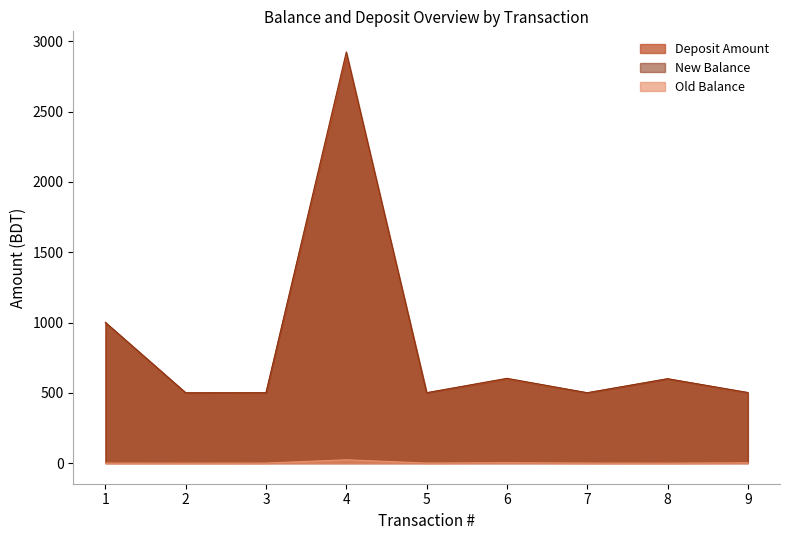

What is the sum of the Old Balance values at 9 and 2?

2.6